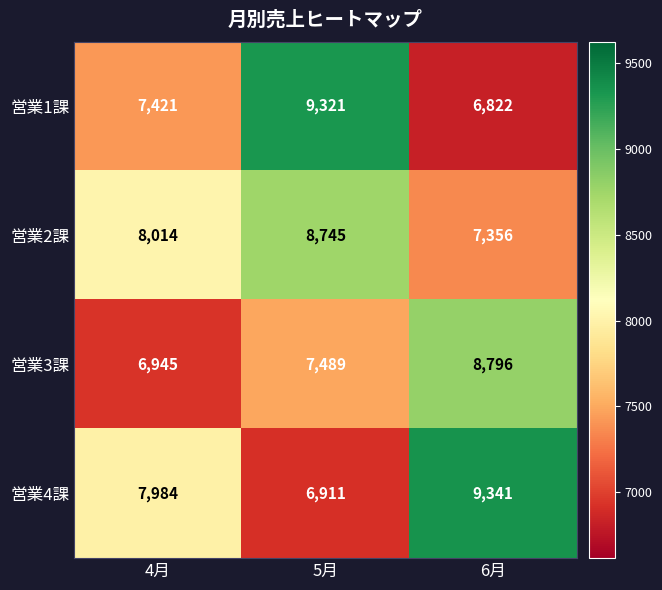

What is the total value across all series at 4月?

30364